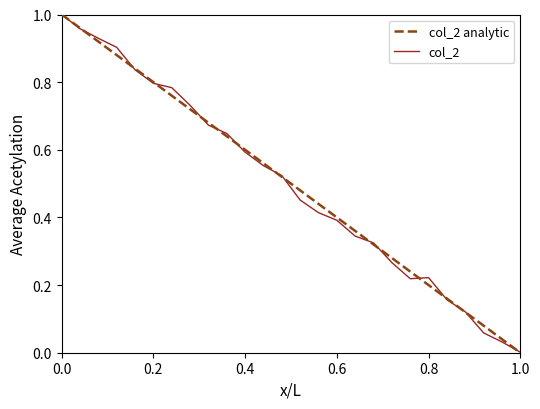

How many lines are shown in the chart?

2